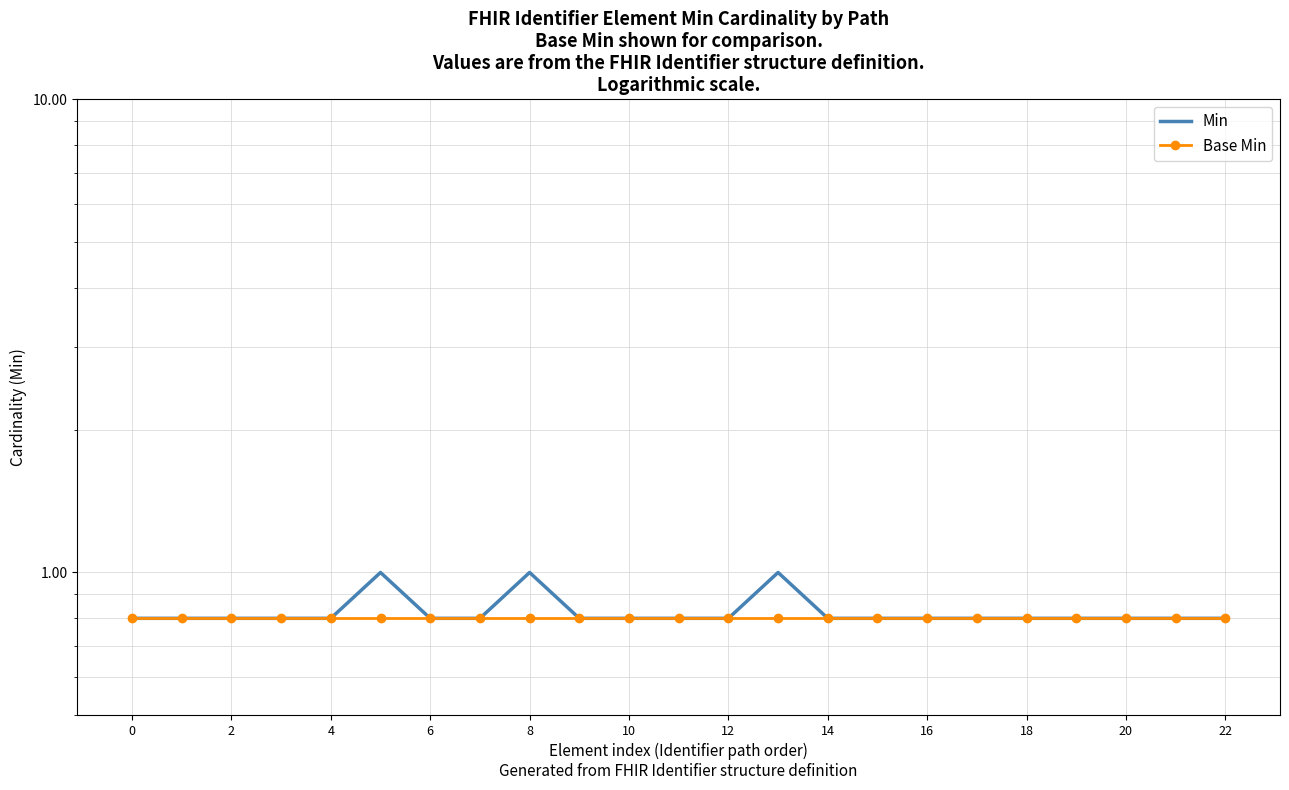

At 6, list the series in order from smallest to largest.

Min, Base Min